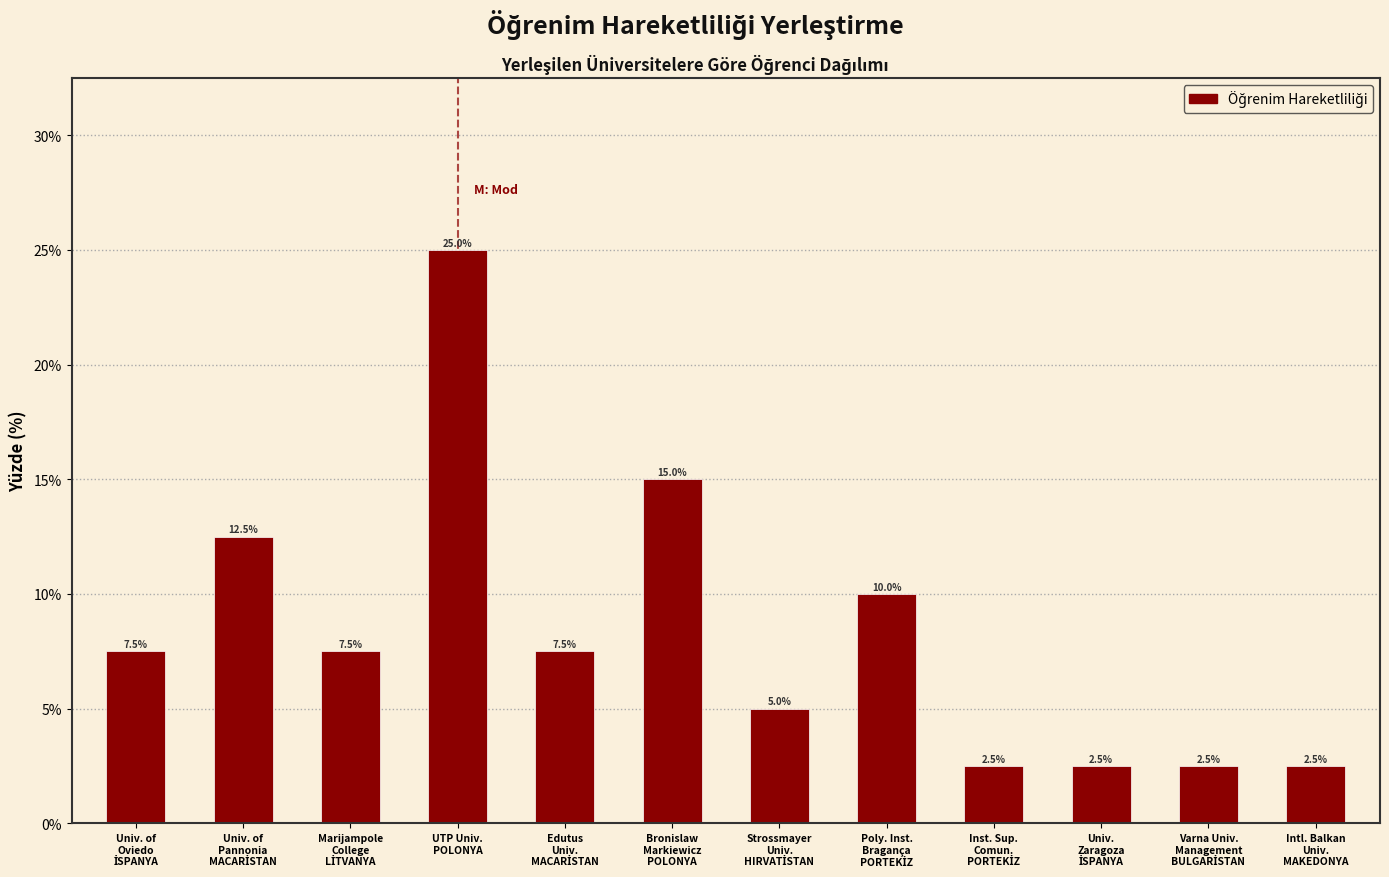

Reading right to left, extract all data points from this chart.

2.5	2.5	2.5	2.5	10.0	5.0	15.0	7.5	25.0	7.5	12.5	7.5